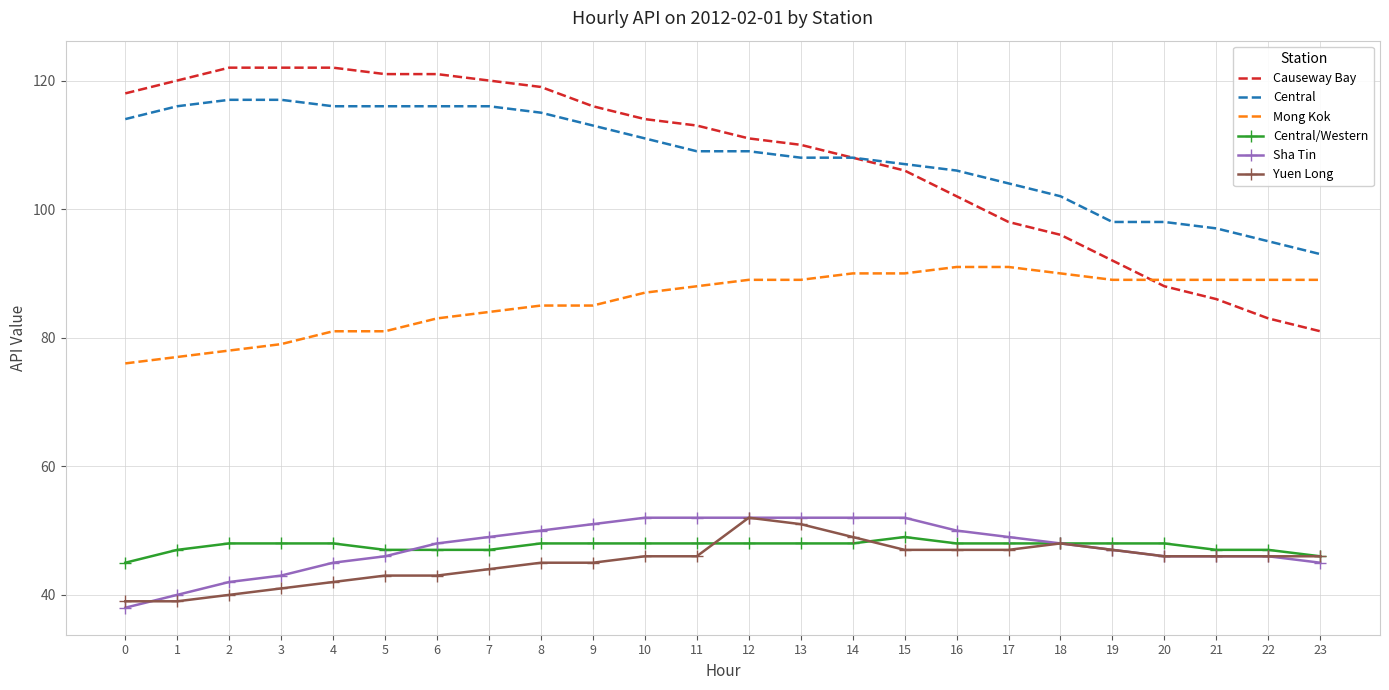

What is the sum of all Sha Tin values?

1141